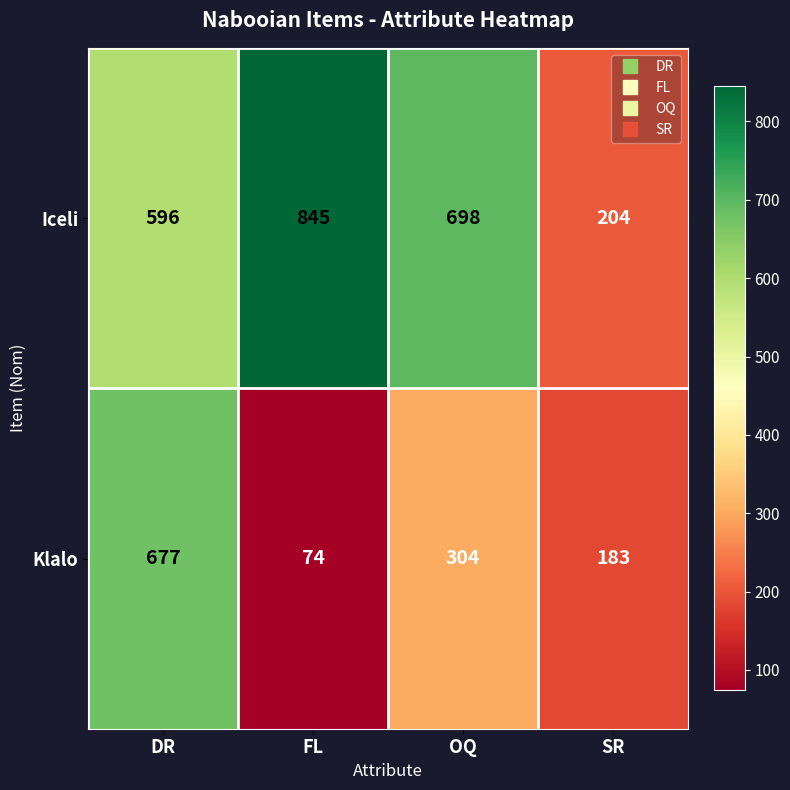

True or false: Iceli has a value of 204 at SR.

True